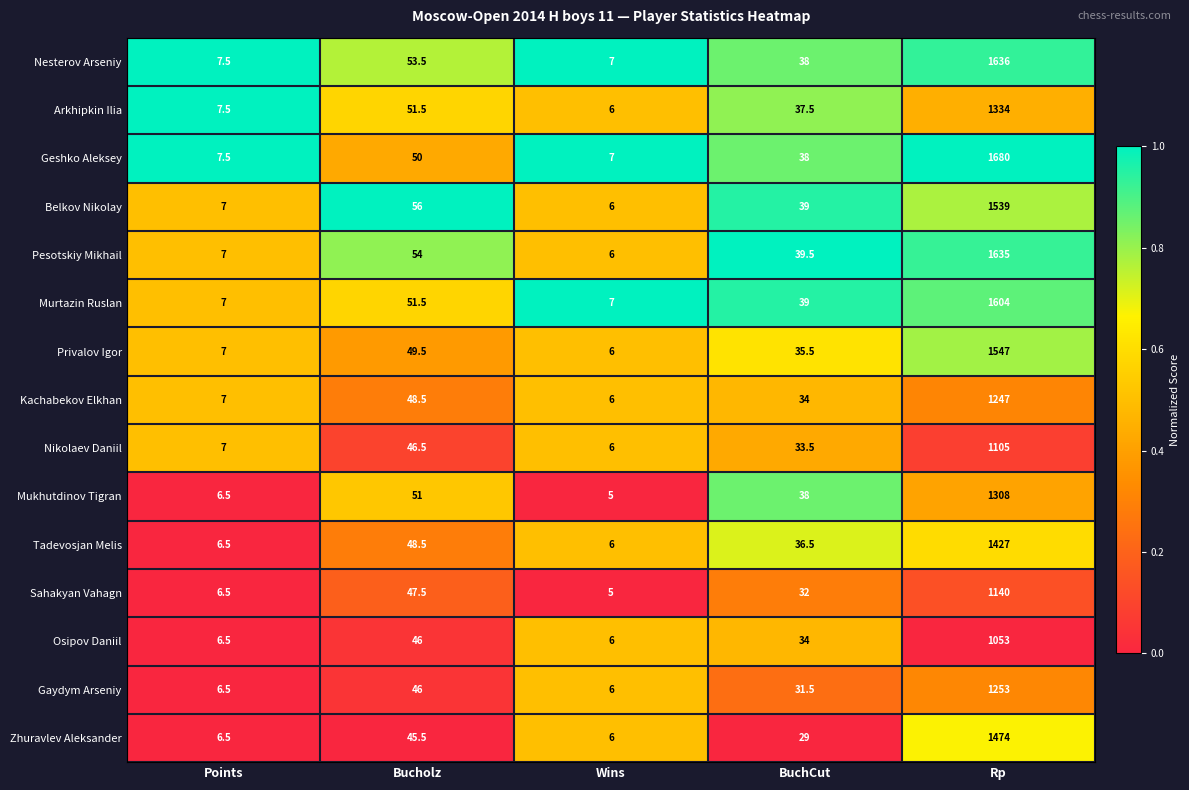

Is it true that Gaydym Arseniy equals 6.0 at Wins?

True